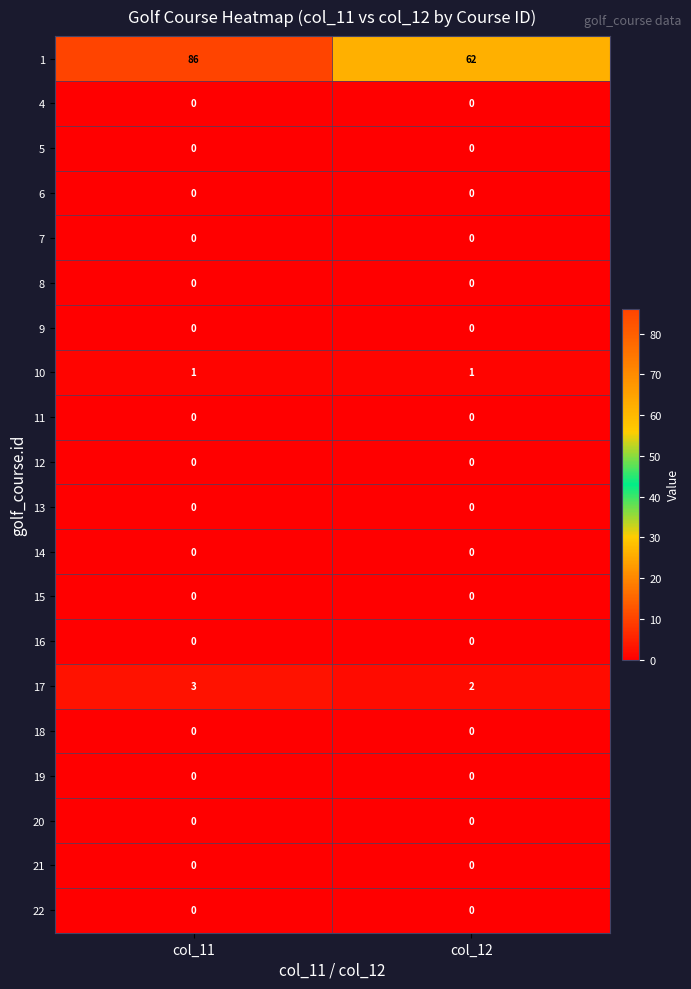

What is the total value across all series at col_12?

65